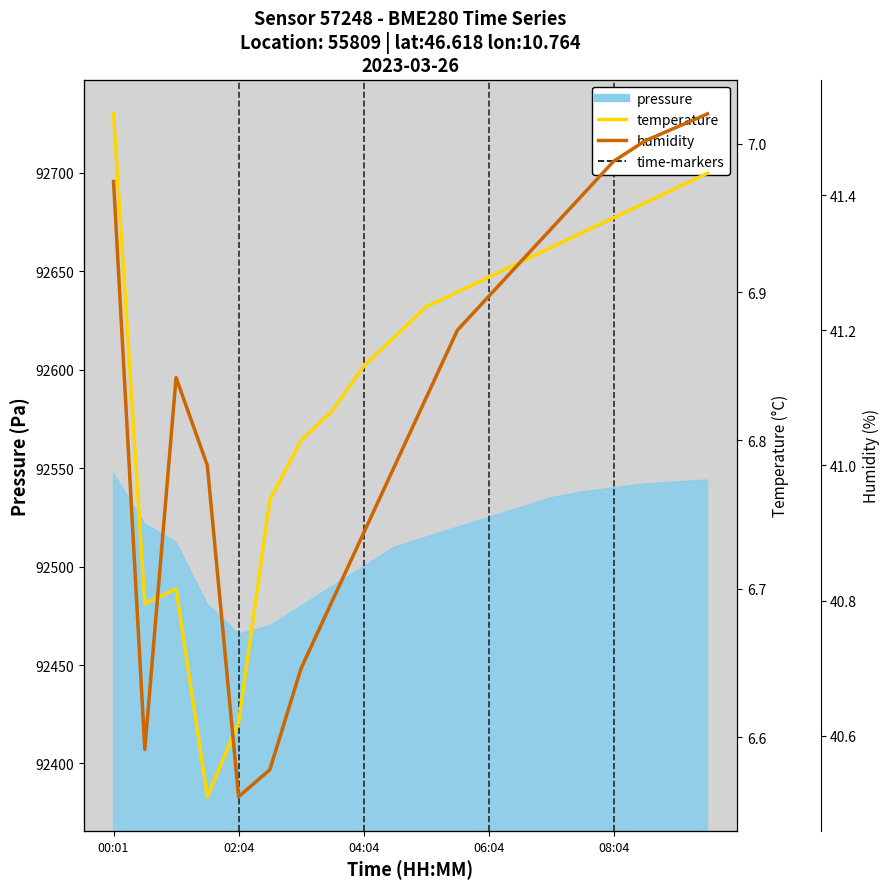

How many interior local peaks does the humidity series have?

1